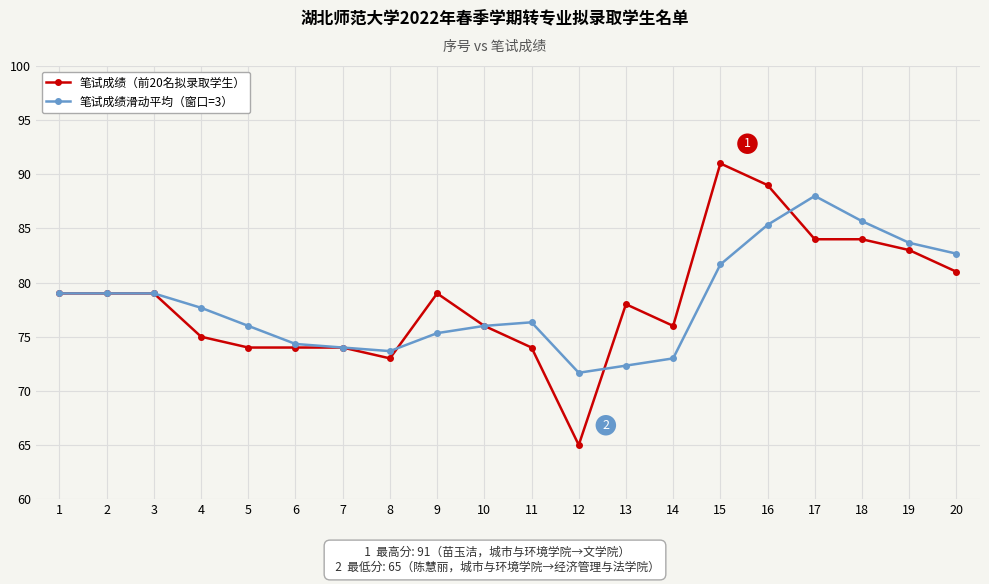

True or false: 笔试成绩滑动平均（窗口=3） has more than 1 interior local peaks.

True